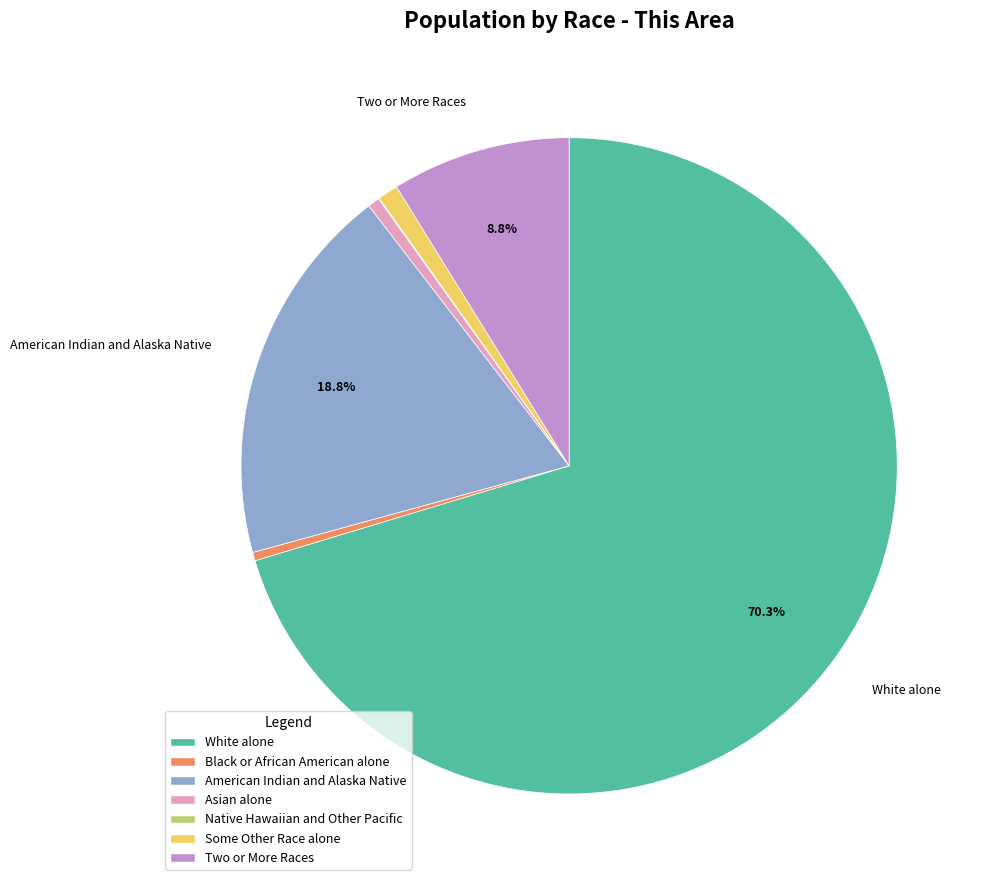

Combined, do American Indian and Alaska Native and Two or More Races account for over 50%?

No